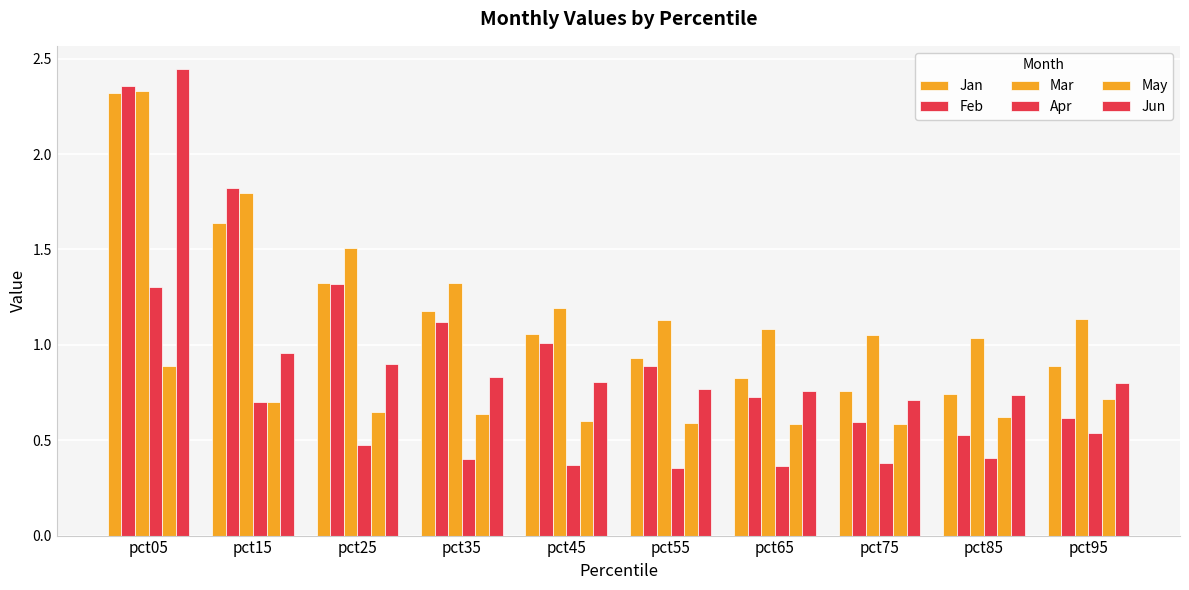

What is the highest value of the Mar series?

2.3